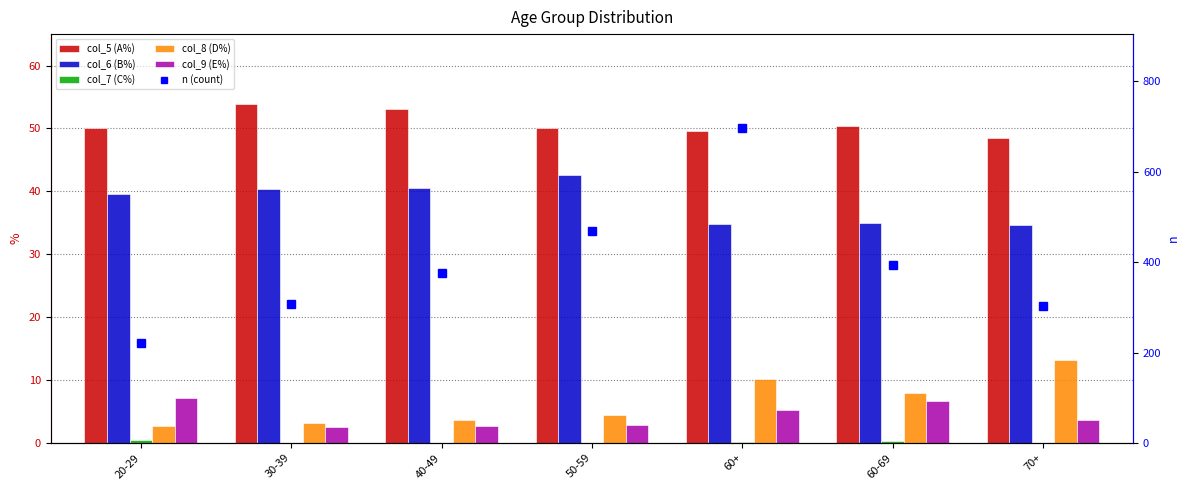

List the series in order of their peak value, highest first.

n (count), col_5 (A%), col_6 (B%), col_8 (D%), col_9 (E%), col_7 (C%)